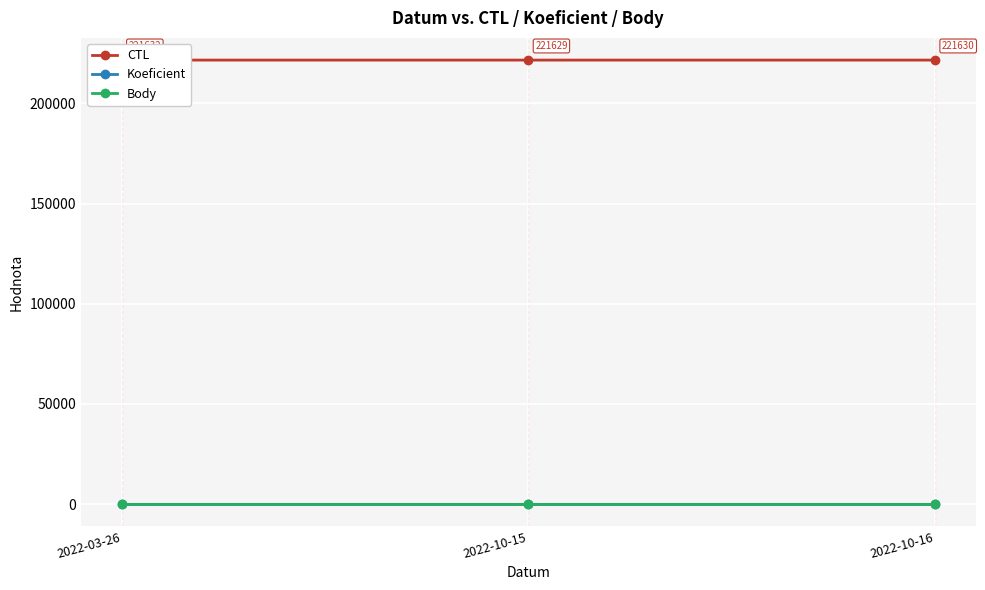

At how many categories does at least one series exceed 62868?

3